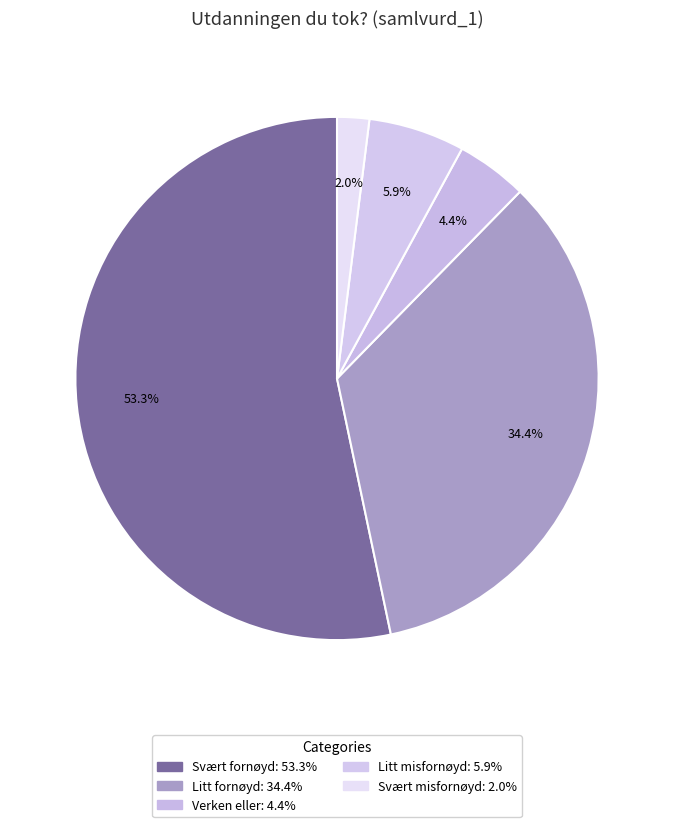

What portion of the pie excludes Verken eller?

95.6%